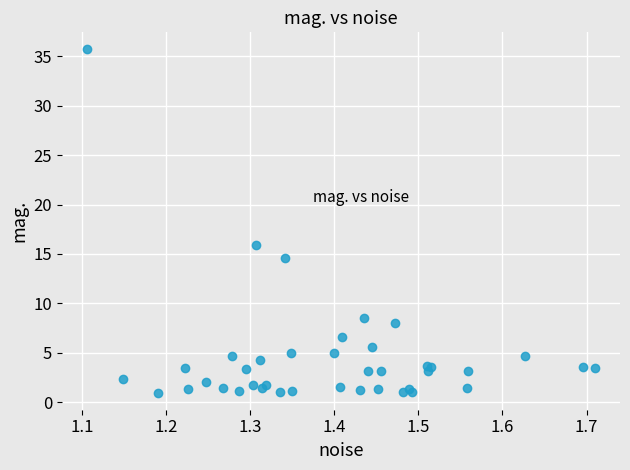

What Y value in the scatter plot is closest to 18?

15.9